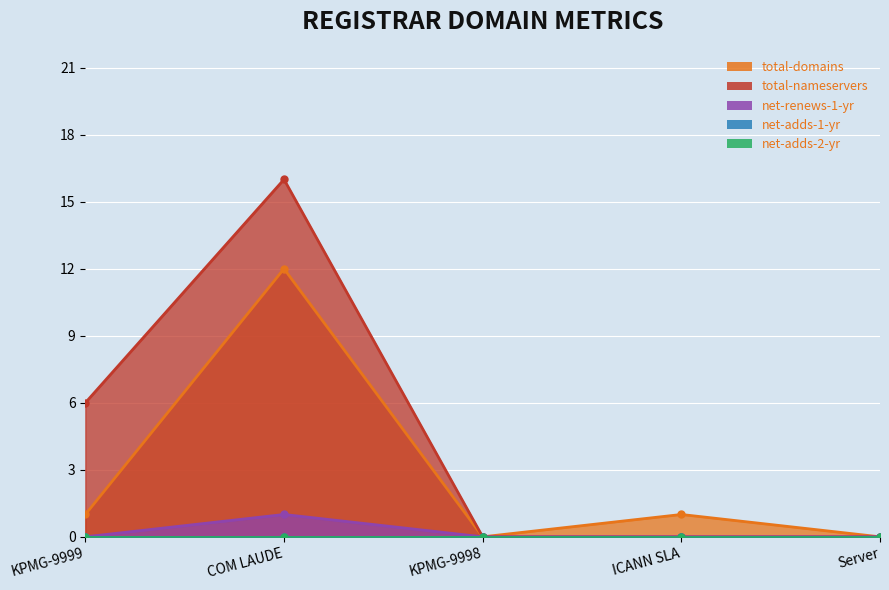

True or false: net-renews-1-yr has more than 0 points higher than both neighbors.

True